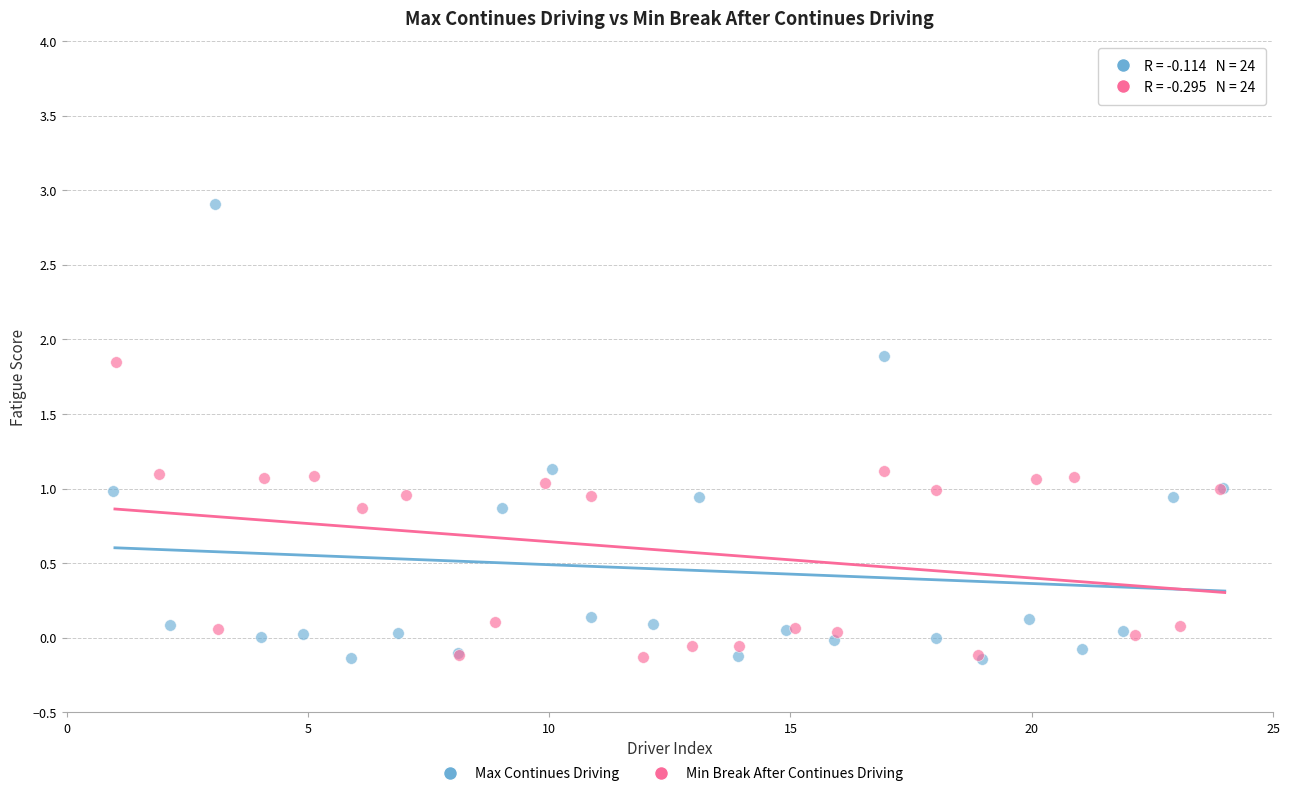

Which series has the widest spread of Y values?

Max Continues Driving